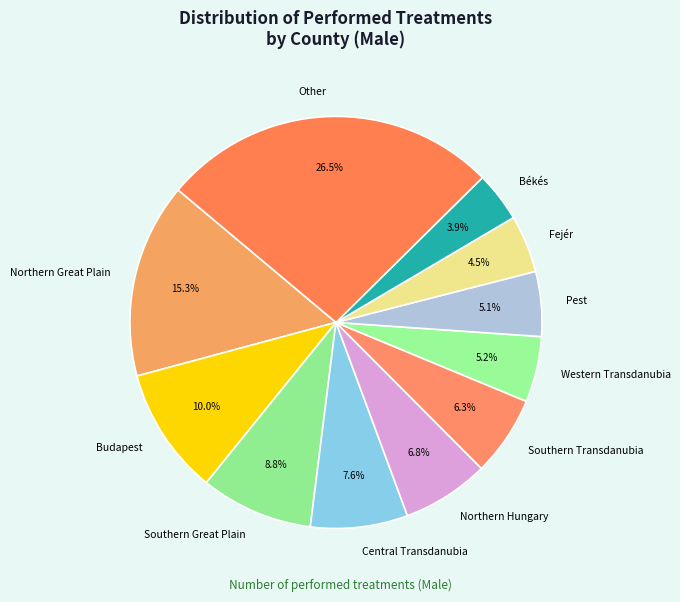

Does any single category account for the majority?

No